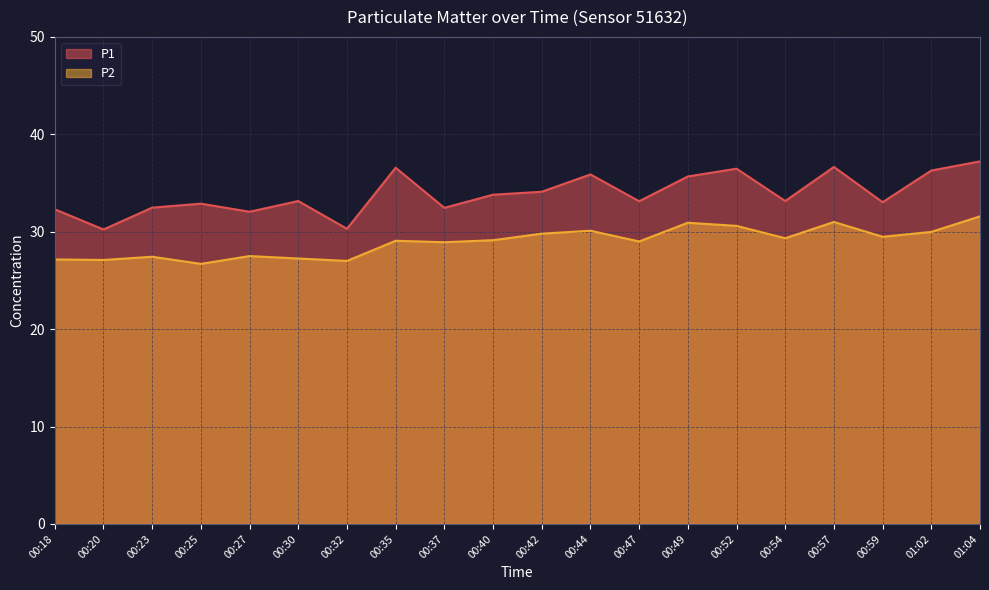

The value of P2 at 00:35 is 45.3. True or false?

False